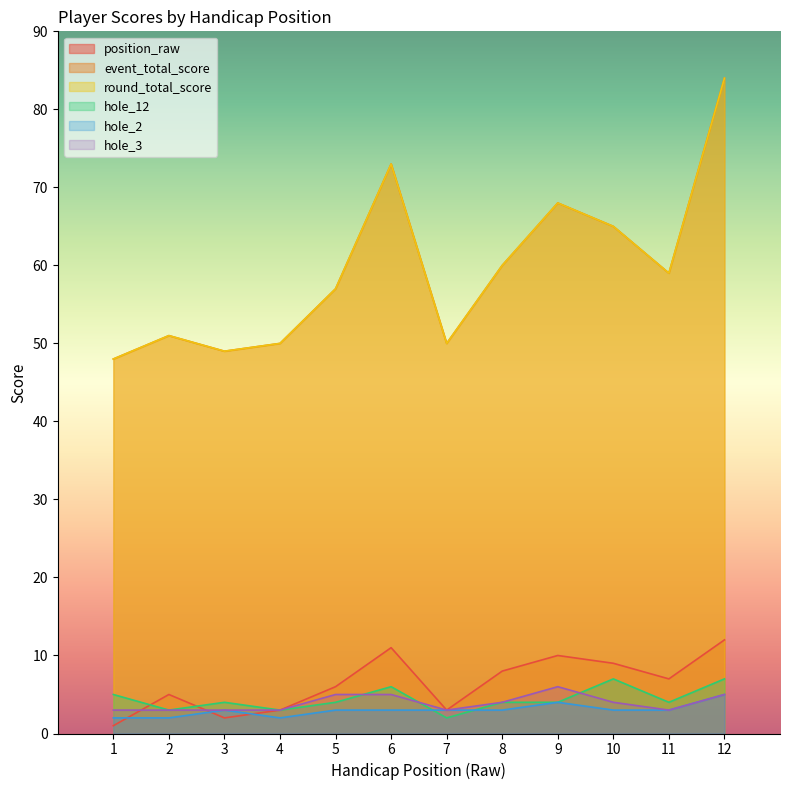

Does the chart have visible grid lines?

No